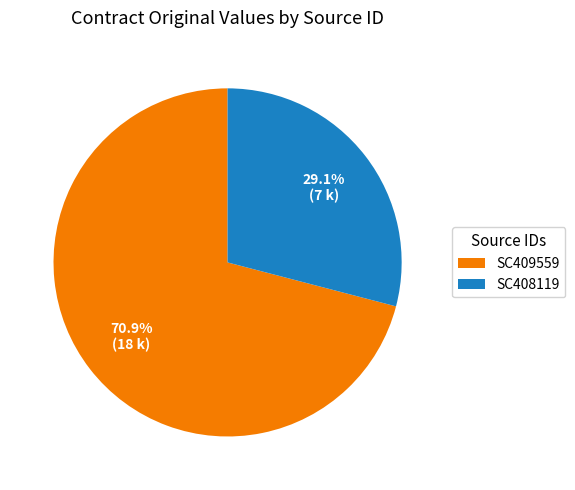

Rank the categories by value from lowest to highest.

SC408119, SC409559